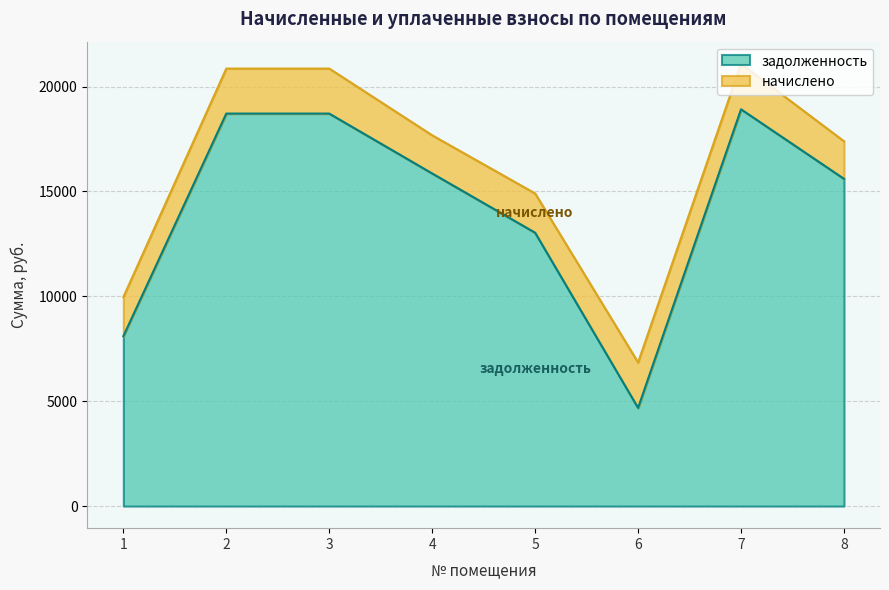

Reading left to right, extract all data points from this chart.

1=8096.4	2=18712.6	3=18712.6	4=15857.3	5=13032.6	6=4680.2	7=18916.6	8=15602.3